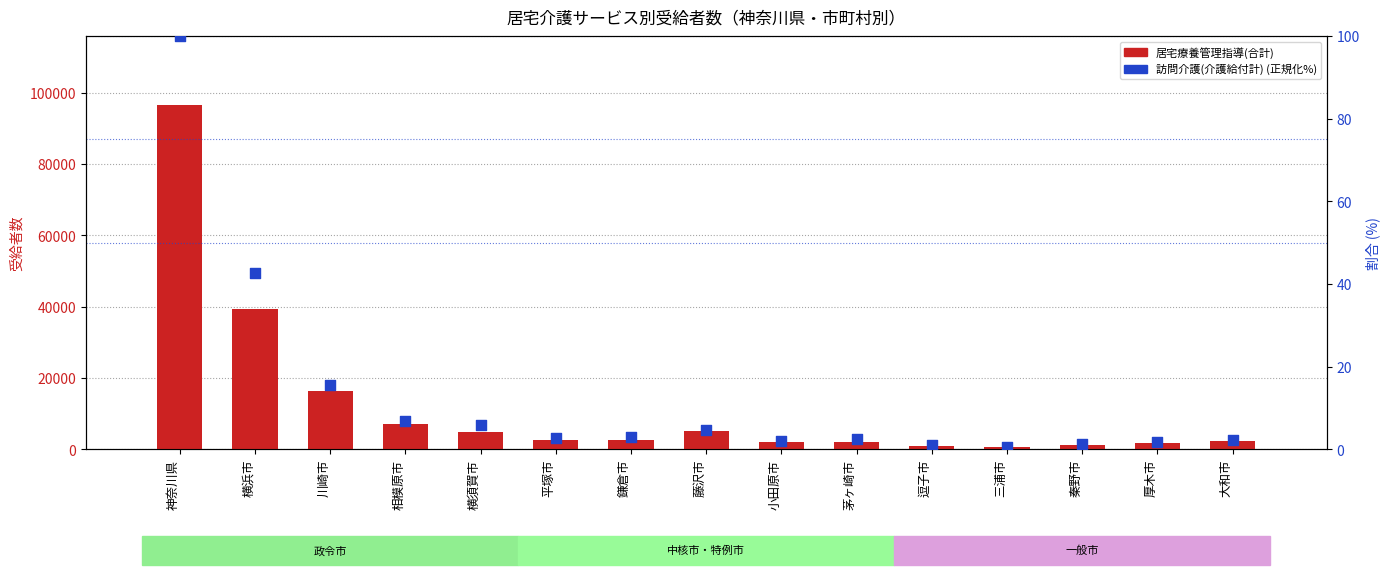

Which series contains the highest Y value?

居宅療養管理指導(合計)